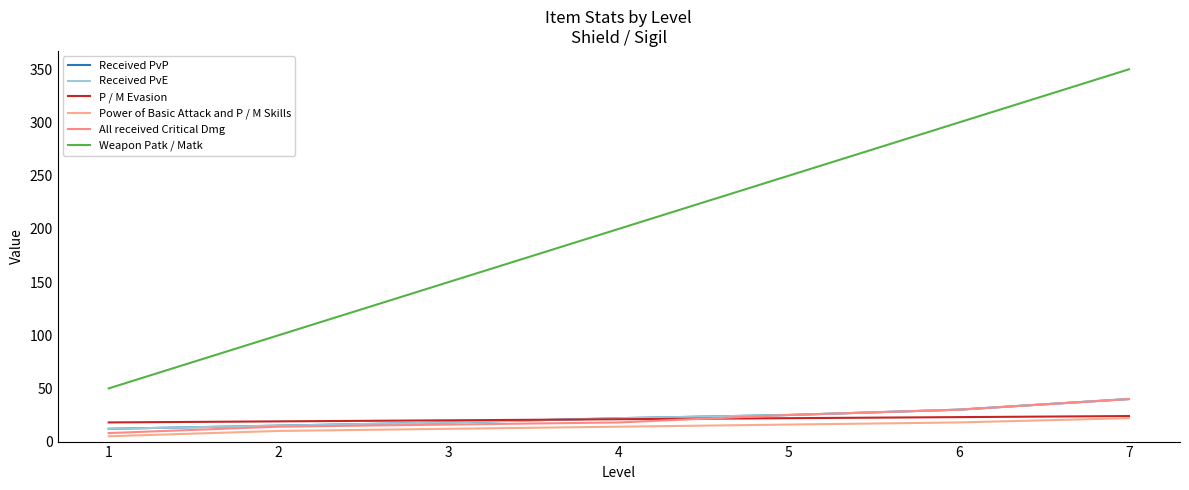

Which label corresponds to the largest value in the chart?

7